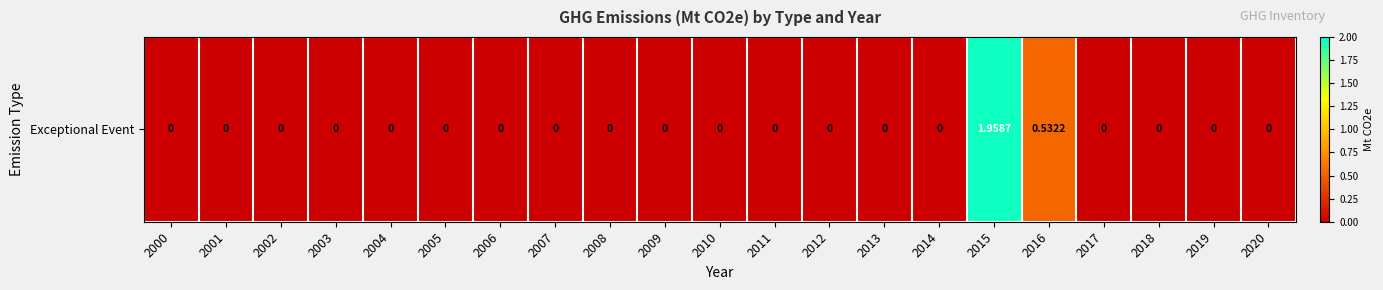

Is it true that the value at 2005 is 0.0?

True